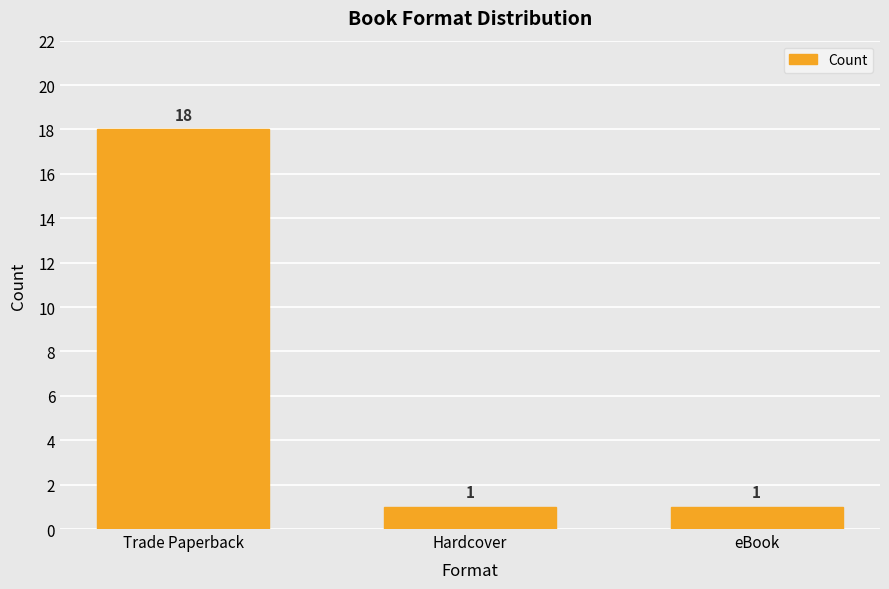

What is the label of the 2nd bar from the left?

Hardcover